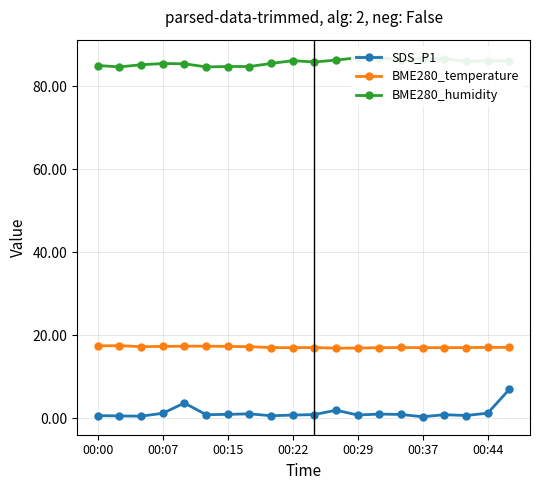

True or false: BME280_temperature and SDS_P1 intersect in this chart.

False